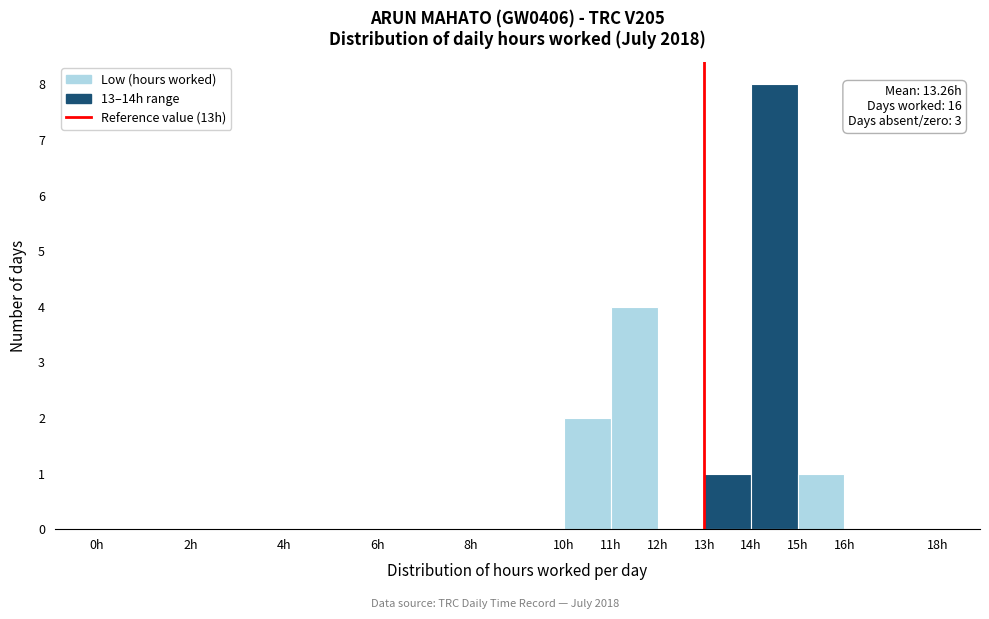

Which range on the x-axis has the tallest bar?

14 to 15